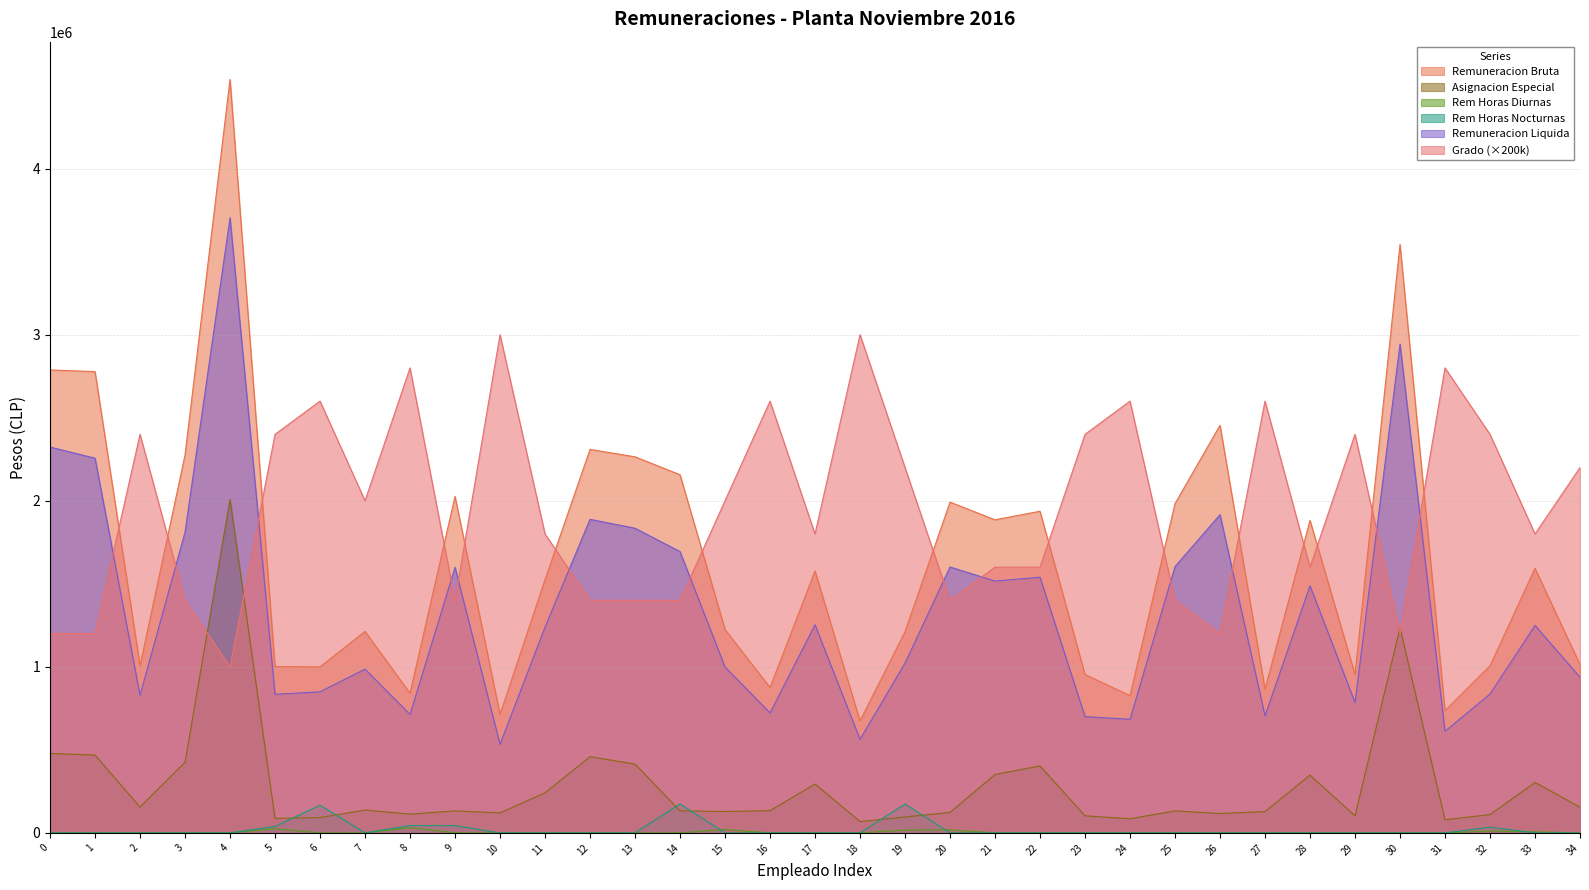

Which series has the largest range (max minus min)?

Remuneracion Bruta